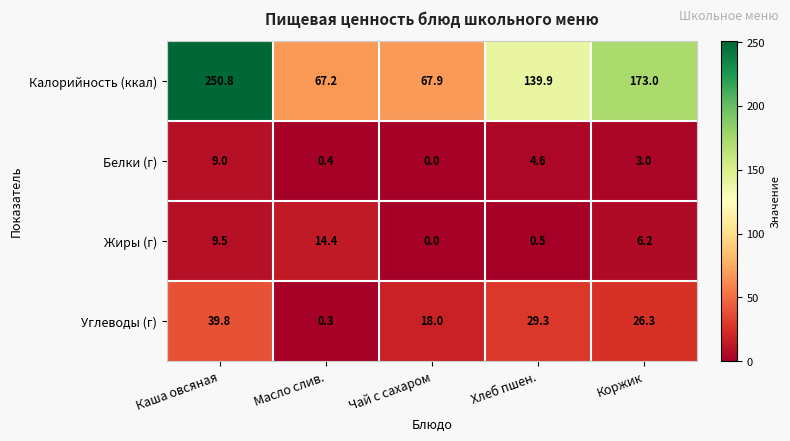

What is the average value of the Жиры (г) series?

6.1